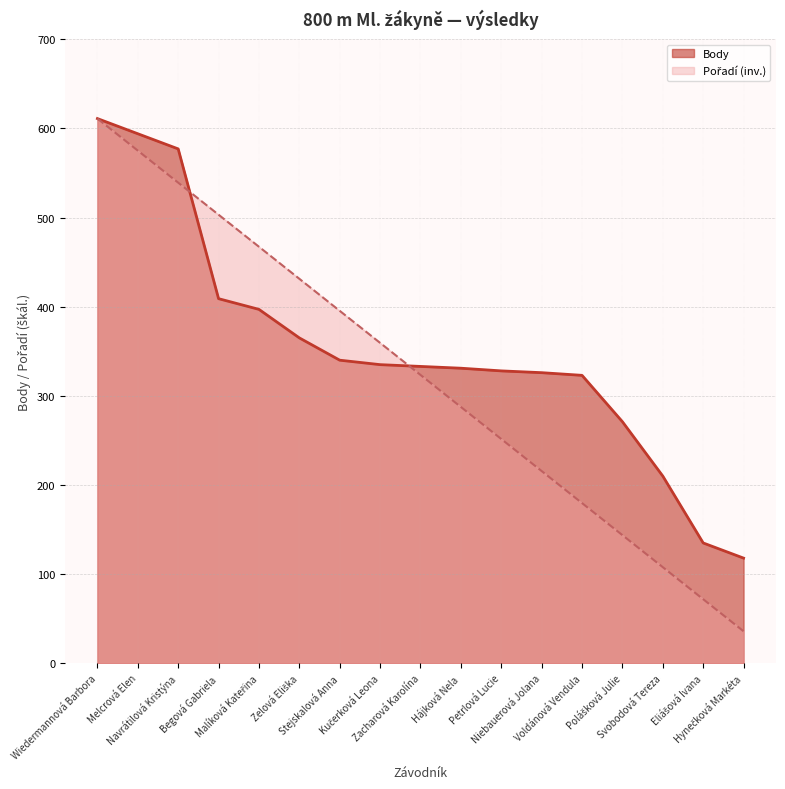

At how many categories does at least one series exceed 232?

14